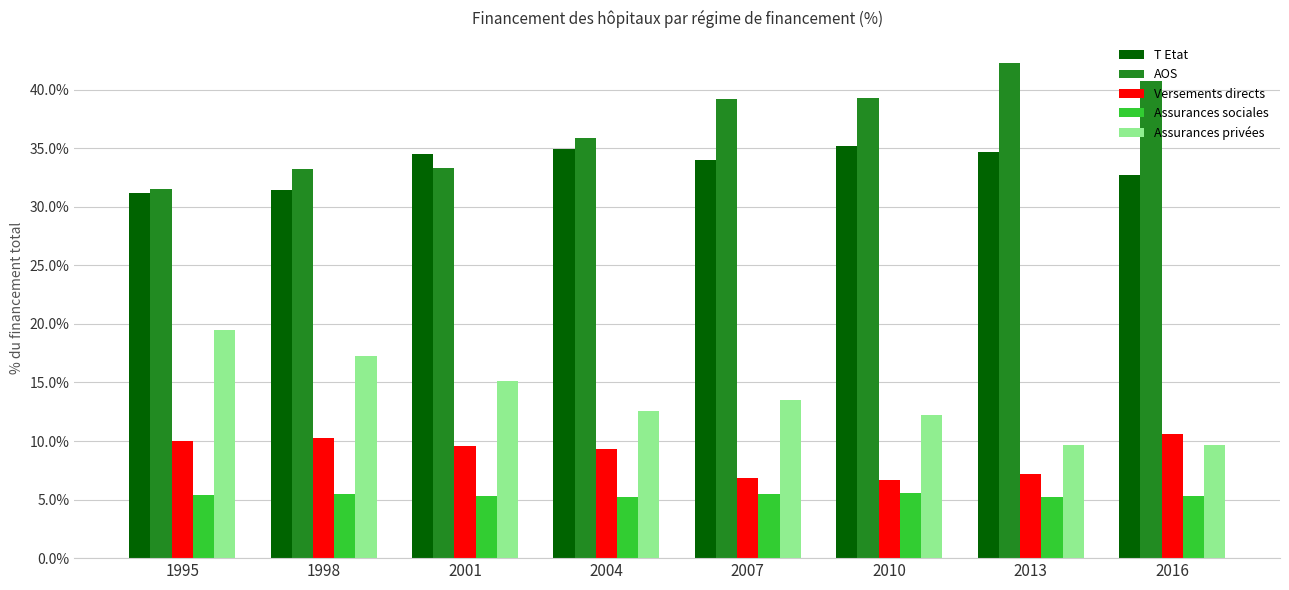

The Versements directs series shows 15.6 at 2016. True or false?

False